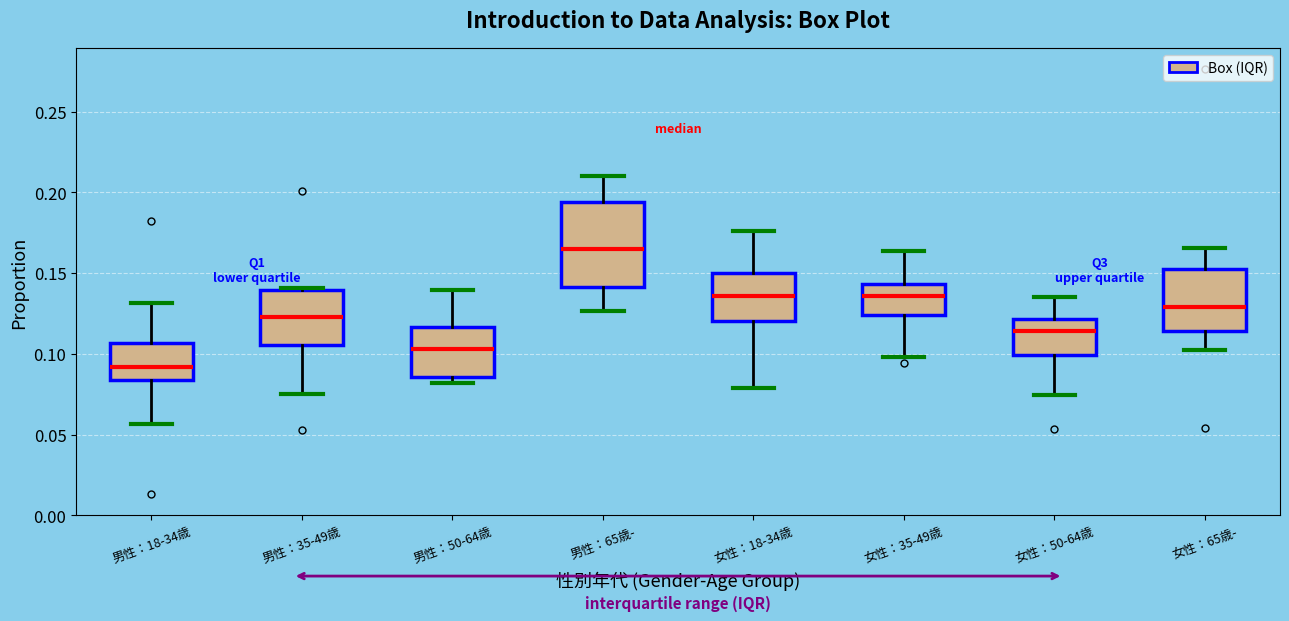

Reading left to right, read every box against the y-axis: the position of its median line, the range the box covers, and the ends of its whiskers. The values are not printed on the chart, so give them approximately, as read against the axis.

男性：18-34歳: median 0.090, box 0.085 to 0.105, whiskers 0.055 to 0.130
男性：35-49歳: median 0.125, box 0.105 to 0.140, whiskers 0.075 to 0.140
男性：50-64歳: median 0.105, box 0.085 to 0.115, whiskers 0.080 to 0.140
男性：65歳-: median 0.165, box 0.140 to 0.195, whiskers 0.125 to 0.210
女性：18-34歳: median 0.135, box 0.120 to 0.150, whiskers 0.080 to 0.175
女性：35-49歳: median 0.135, box 0.125 to 0.145, whiskers 0.100 to 0.165
女性：50-64歳: median 0.115, box 0.100 to 0.120, whiskers 0.075 to 0.135
女性：65歳-: median 0.130, box 0.115 to 0.155, whiskers 0.100 to 0.165